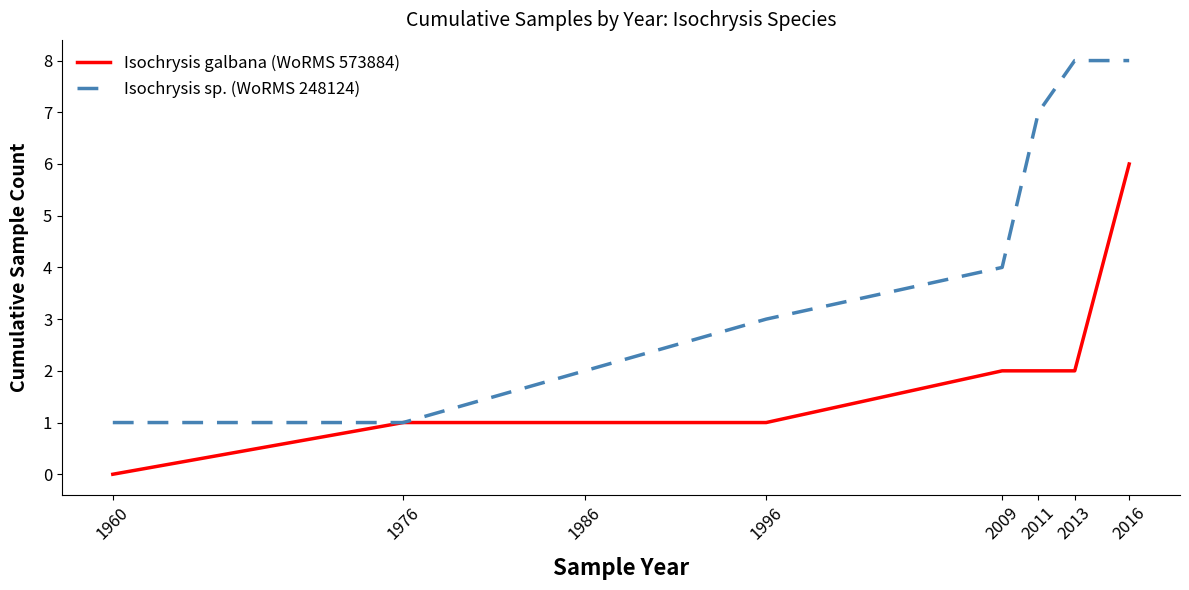

At which category is the sum across all series the highest?

2016